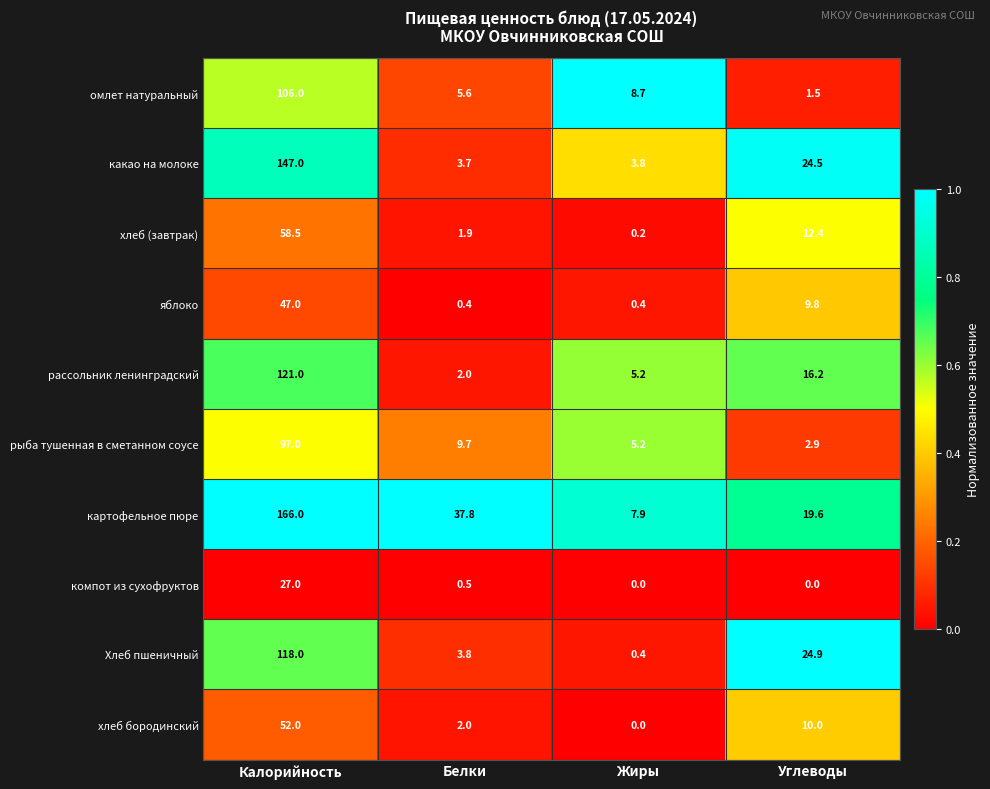

What is the approximate value of яблоко at Углеводы?

9.8